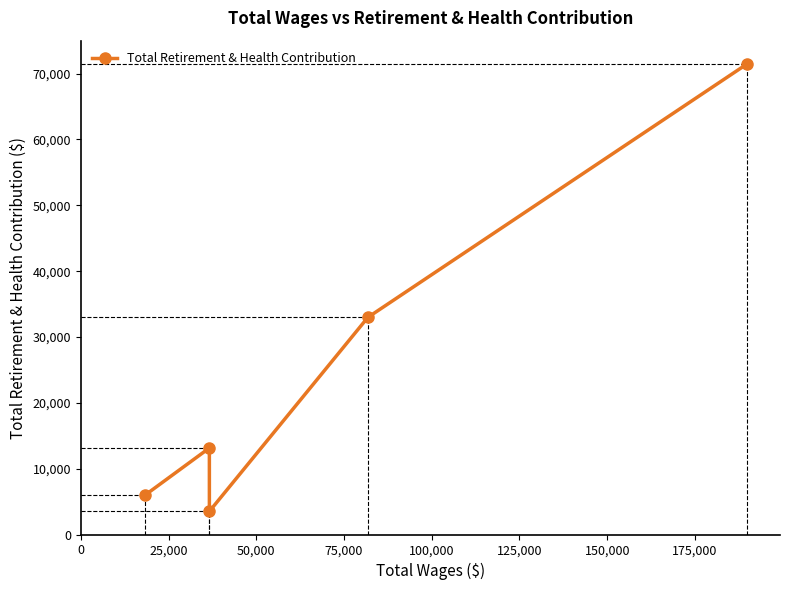

What is the value of the 1st point from the left?

5972